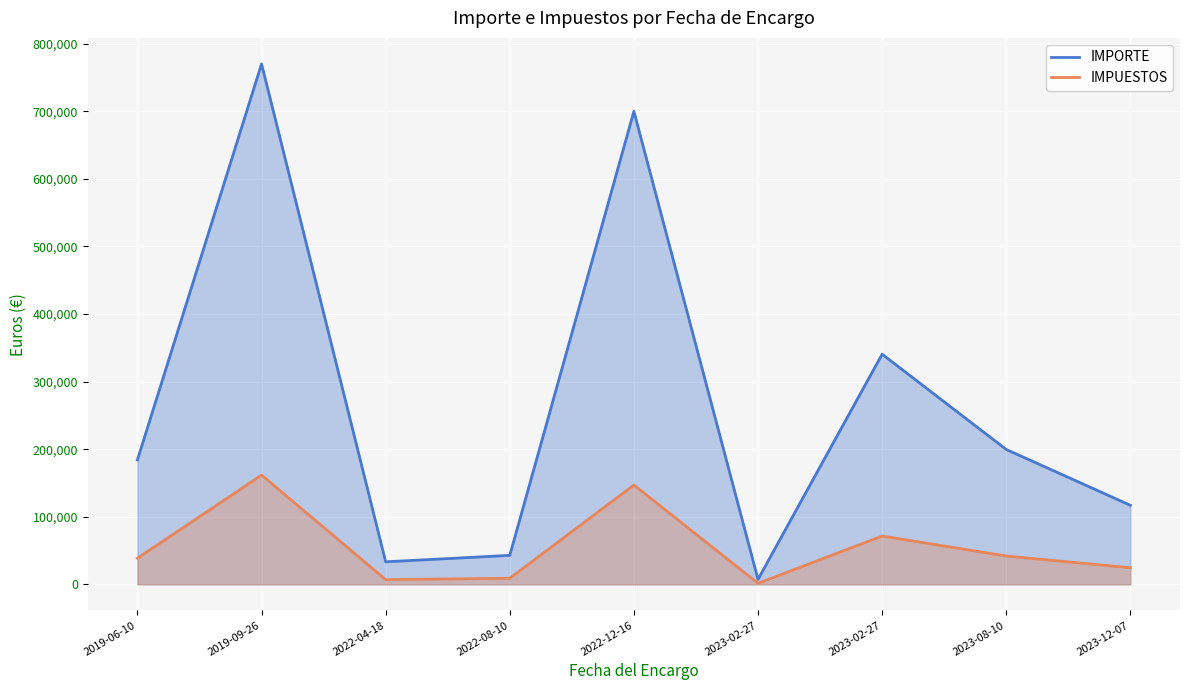

Reading right to left, list all the values displayed in this chart.

IMPORTE: 2023-12-07=116990.8	2023-08-10=199606.4	2023-02-27=340572.2	2023-02-27=7326.0	2022-12-16=700000.0	2022-08-10=42882.2	2022-04-18=33368.6	2019-09-26=770196.4	2019-06-10=184210.9
IMPUESTOS: 2023-12-07=24568.1	2023-08-10=41917.3	2023-02-27=71520.2	2023-02-27=1538.5	2022-12-16=147000.0	2022-08-10=9005.3	2022-04-18=7007.4	2019-09-26=161741.2	2019-06-10=38684.3